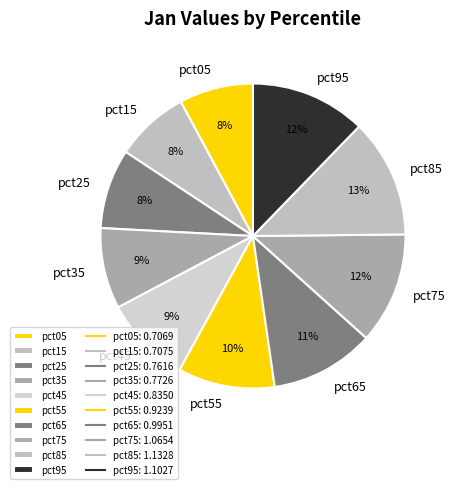

How many slices are in this pie chart?

10